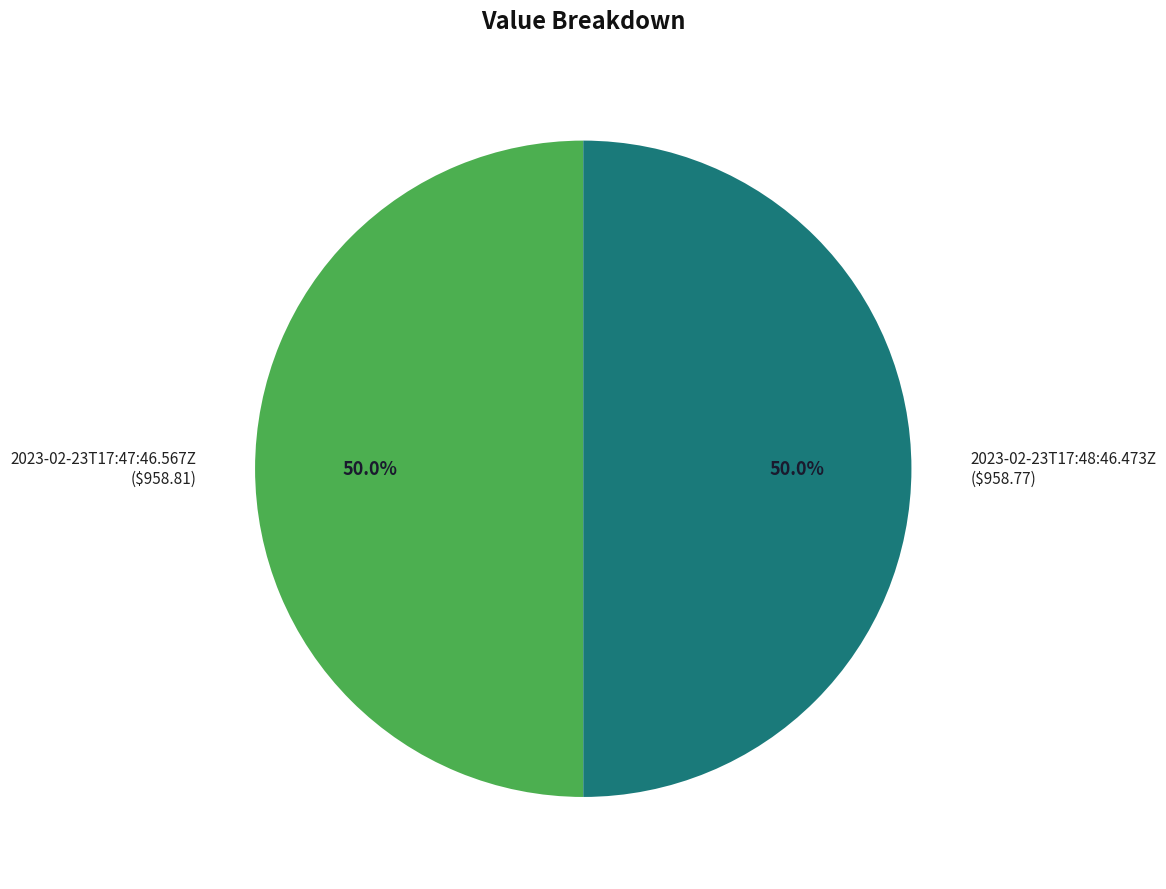

How much of the chart is everything except 2023-02-23T17:47:46.567Z ($958.81)?

50.0%